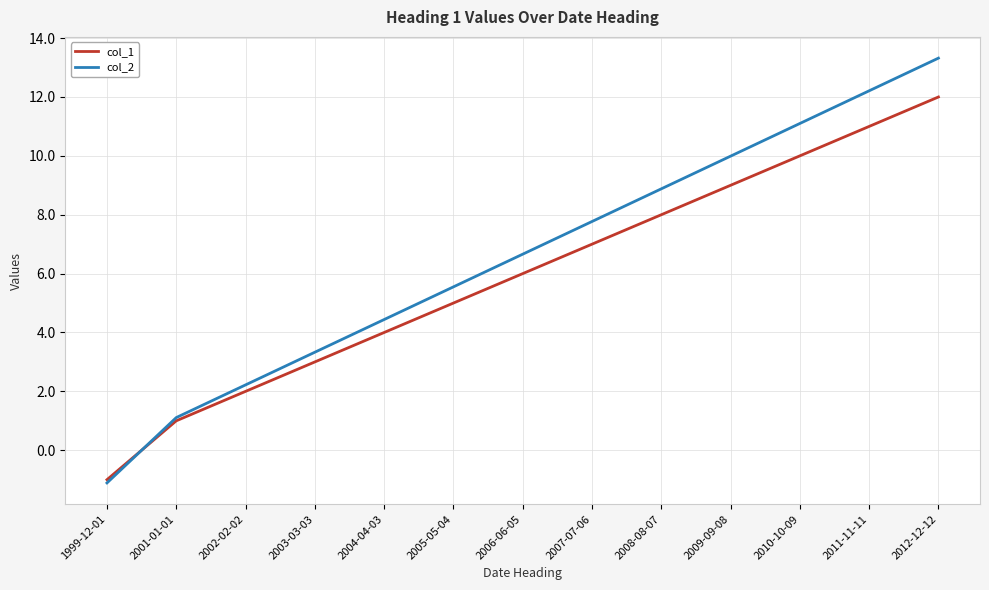

What is the difference between the highest and lowest values at 2012-12-12?

1.3